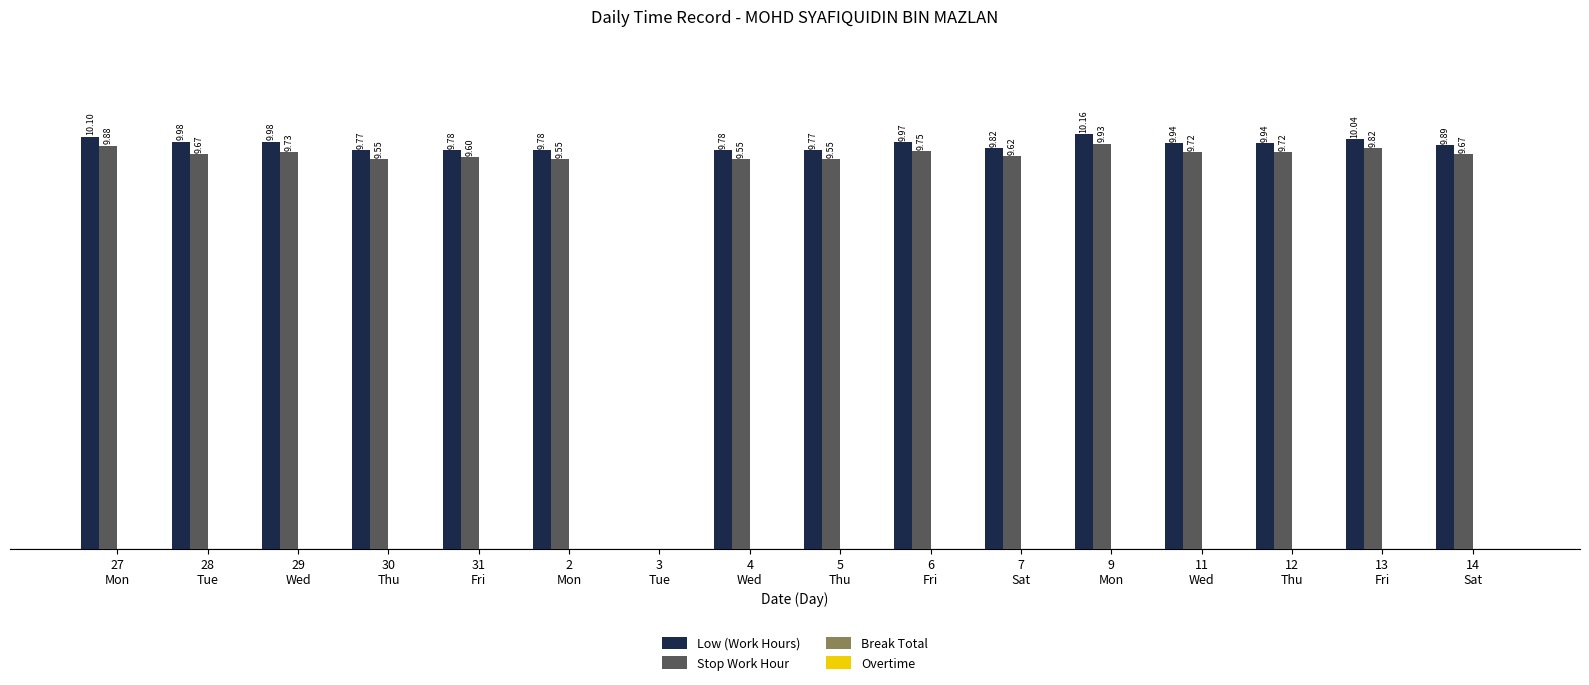

Which series has the largest total across all categories?

Low (Work Hours)